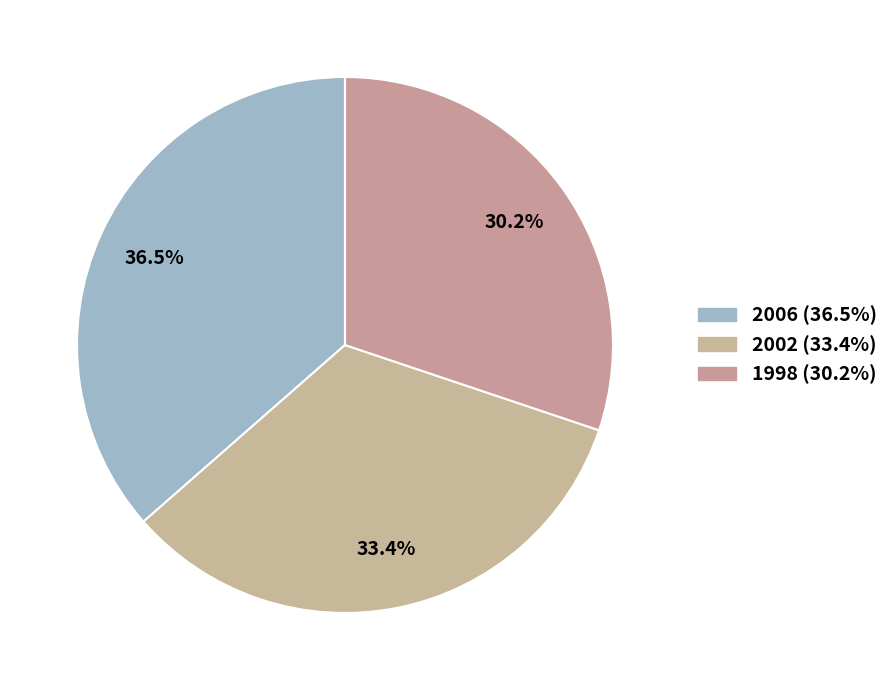

Between 2002 and 2006, which is larger?

2006